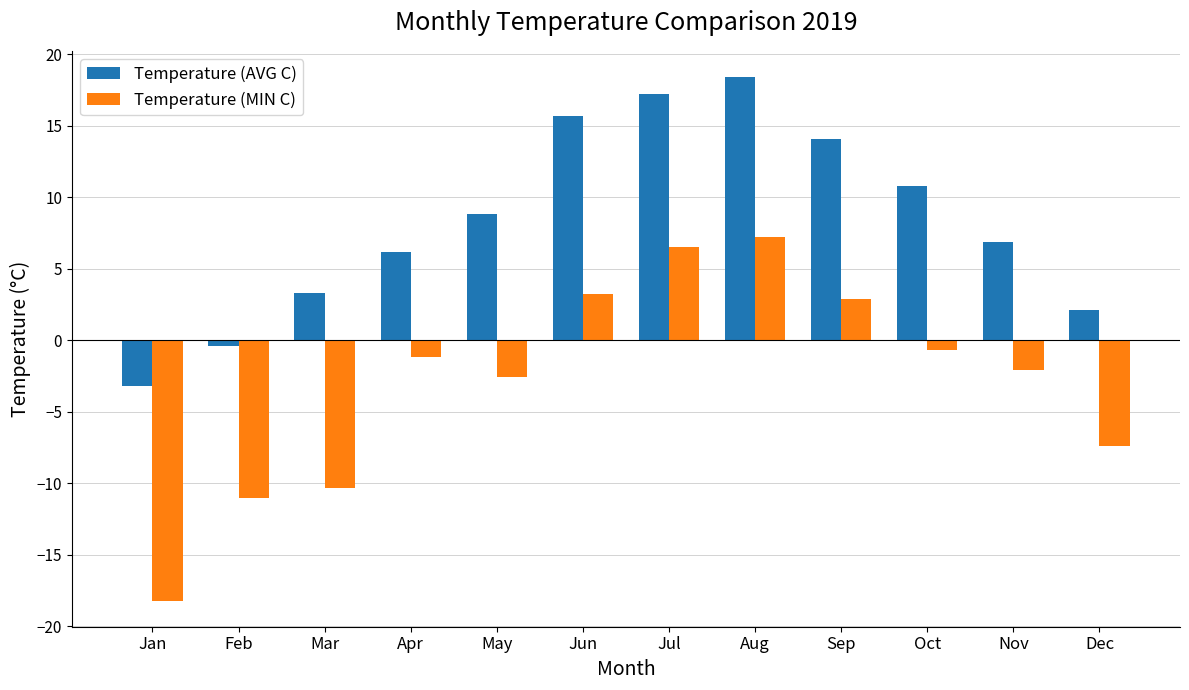

Are the bars grouped side by side (vs. stacked)?

Yes